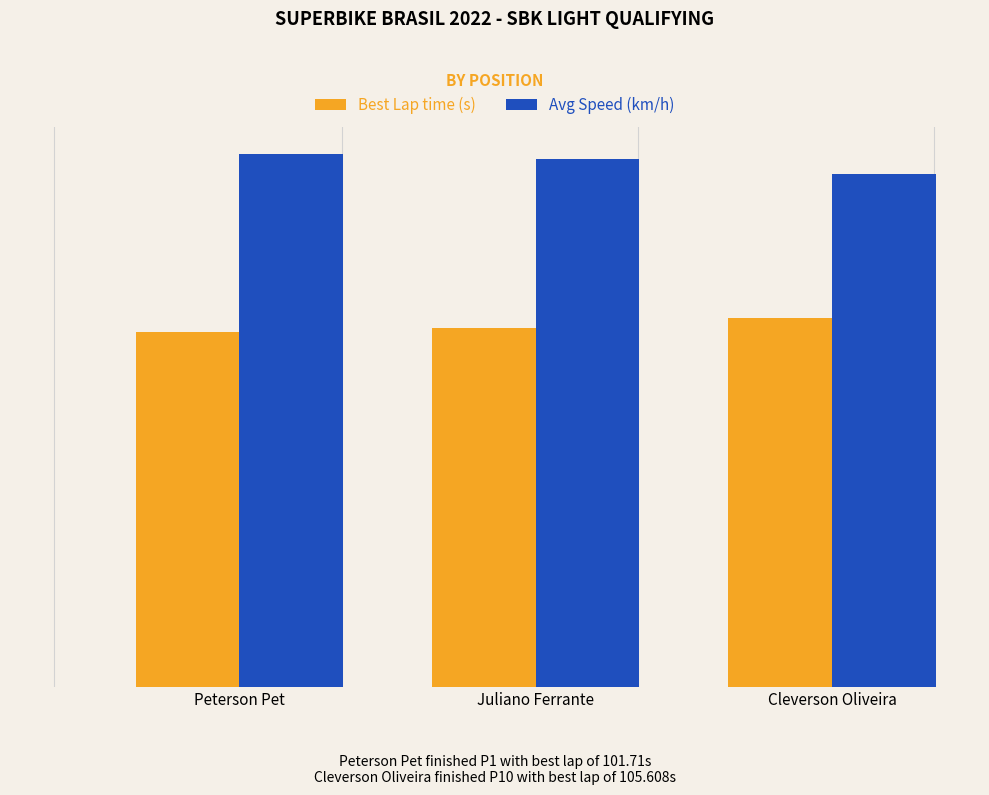

What is the label of the 3rd bar from the left?

Cleverson Oliveira